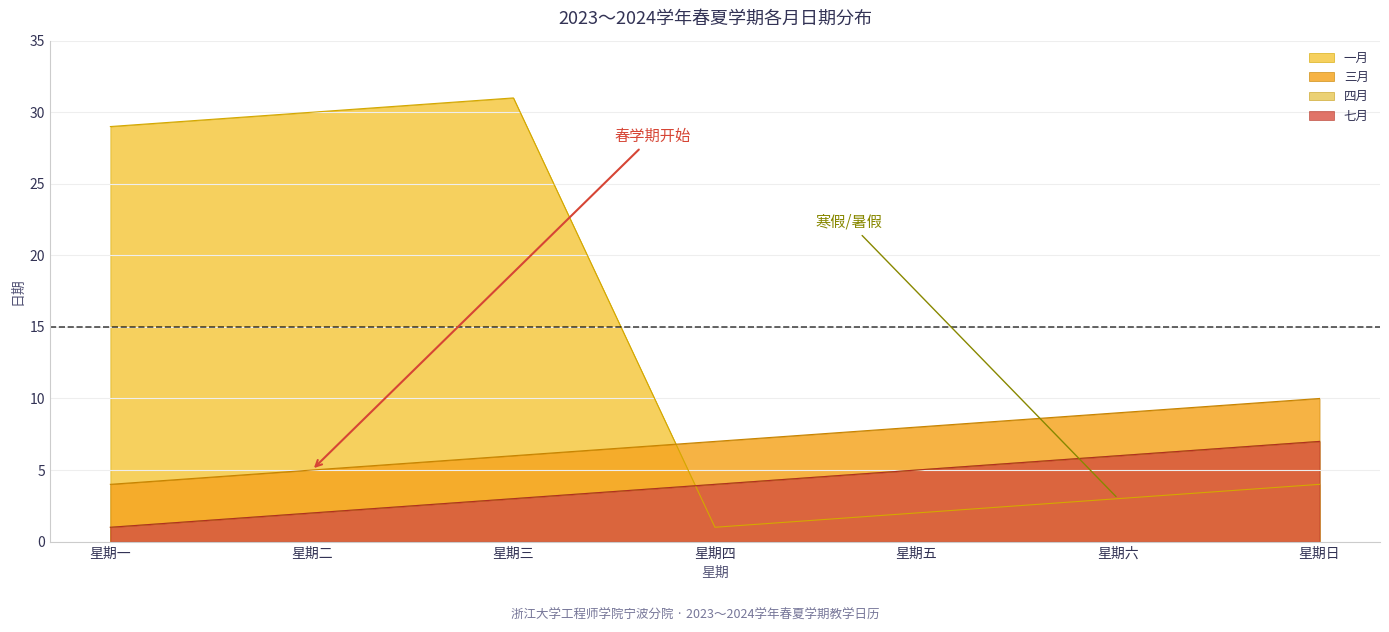

Read the 三月 value at 星期日.

10